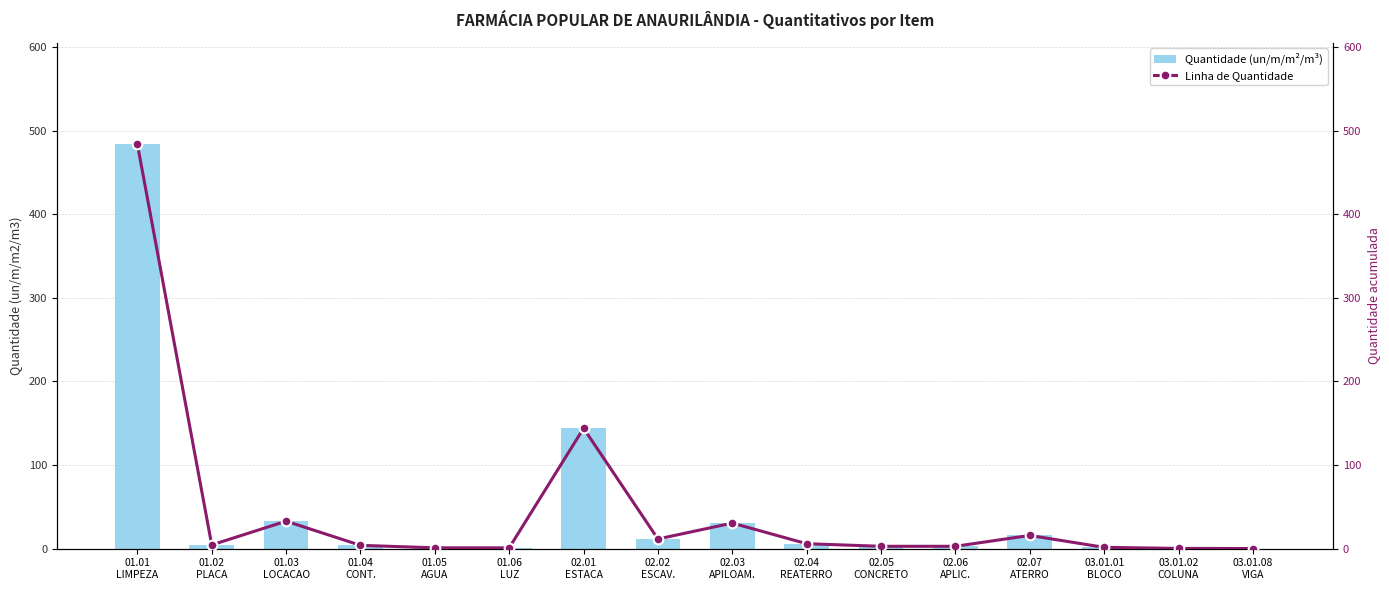

Which series has the widest spread of values?

Quantidade (un/m/m²/m³)